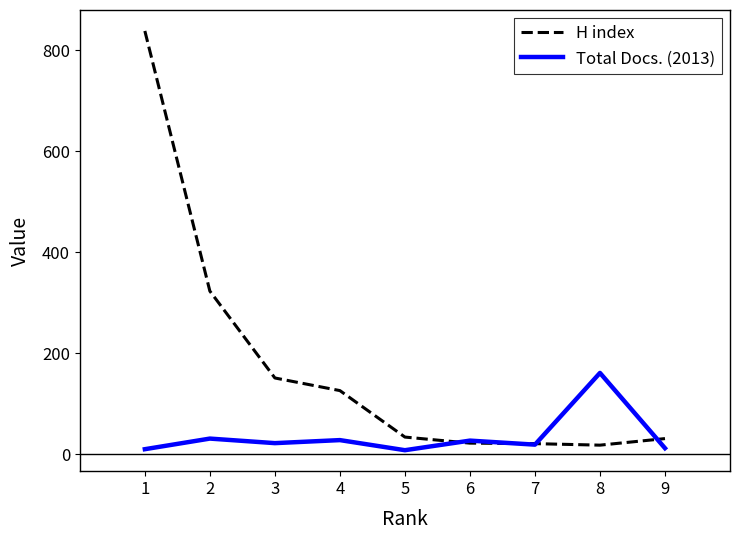

At which category is the sum across all series the highest?

1